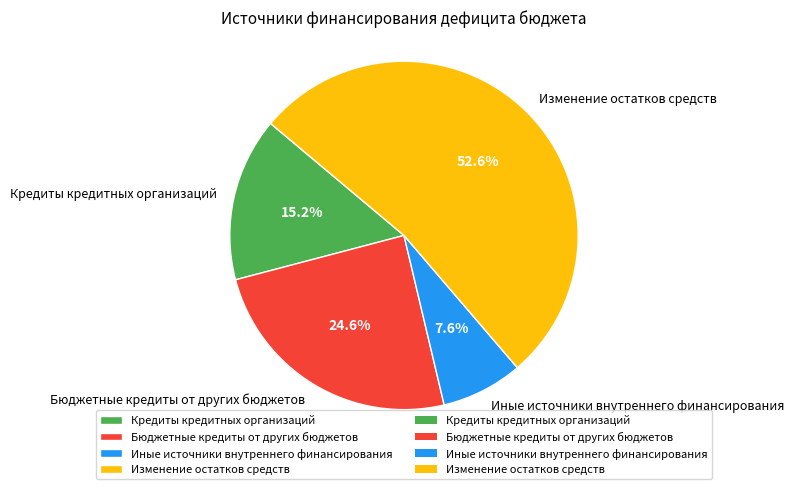

What is the majority slice?

Изменение остатков средств